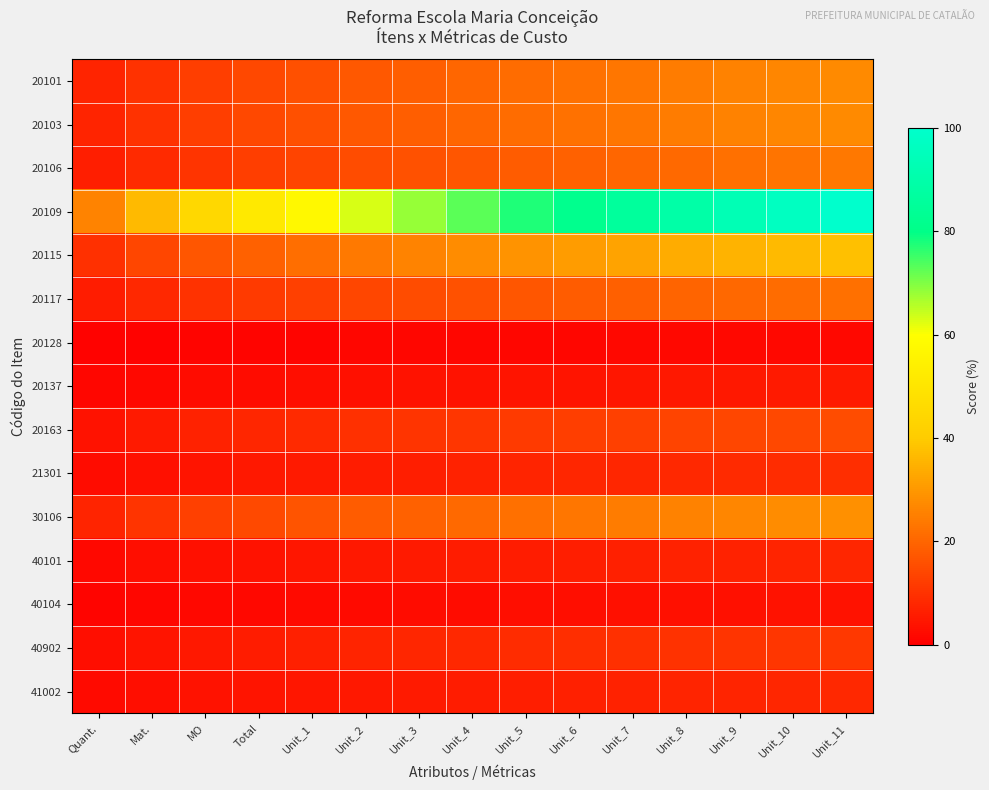

How many categories are shown in the chart?

15